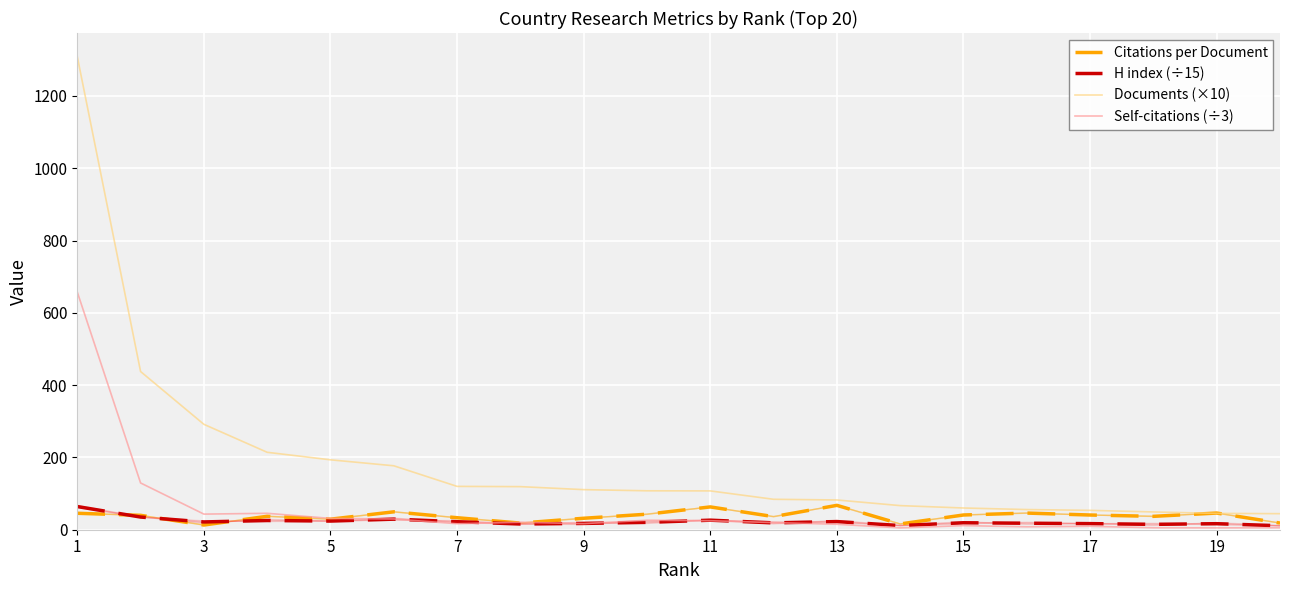

Which series has the largest range (max minus min)?

Documents (×10)